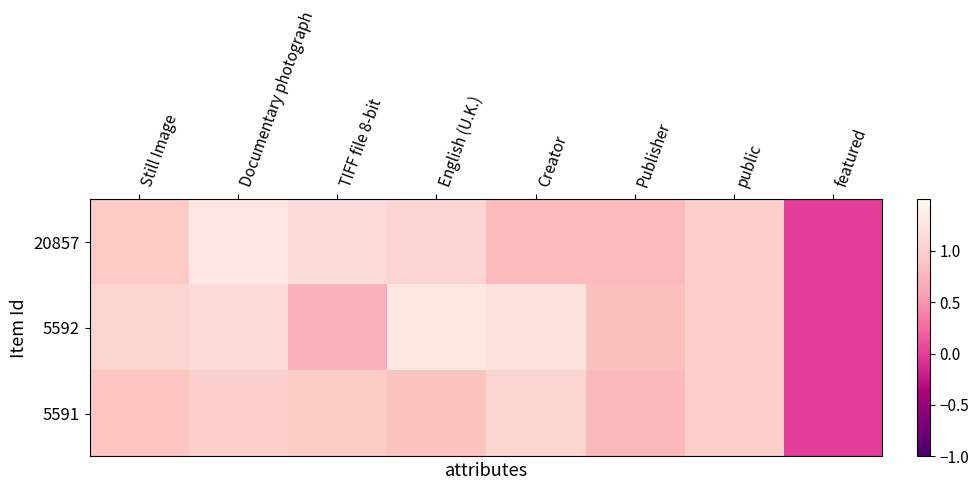

Between TIFF file 8-bit and Creator, which series saw the biggest shift?

5592